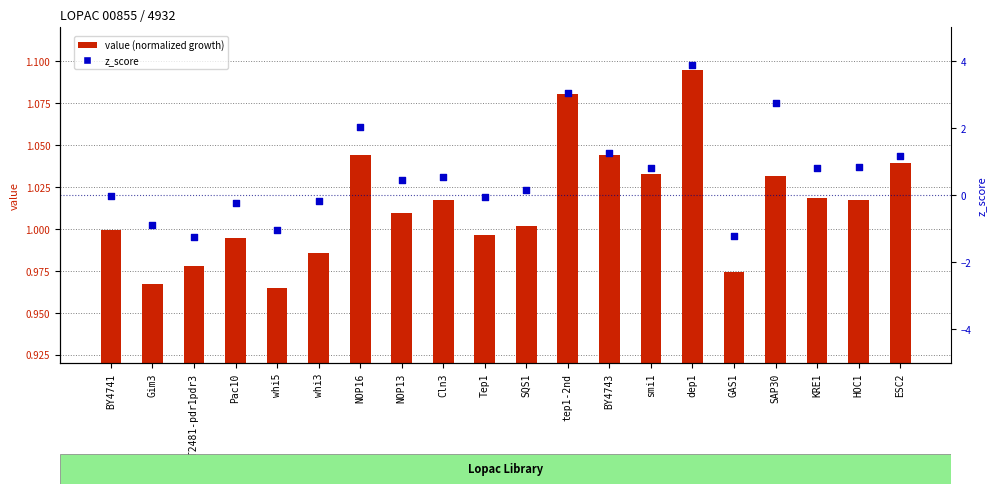

At how many categories does at least one series exceed 2?

4